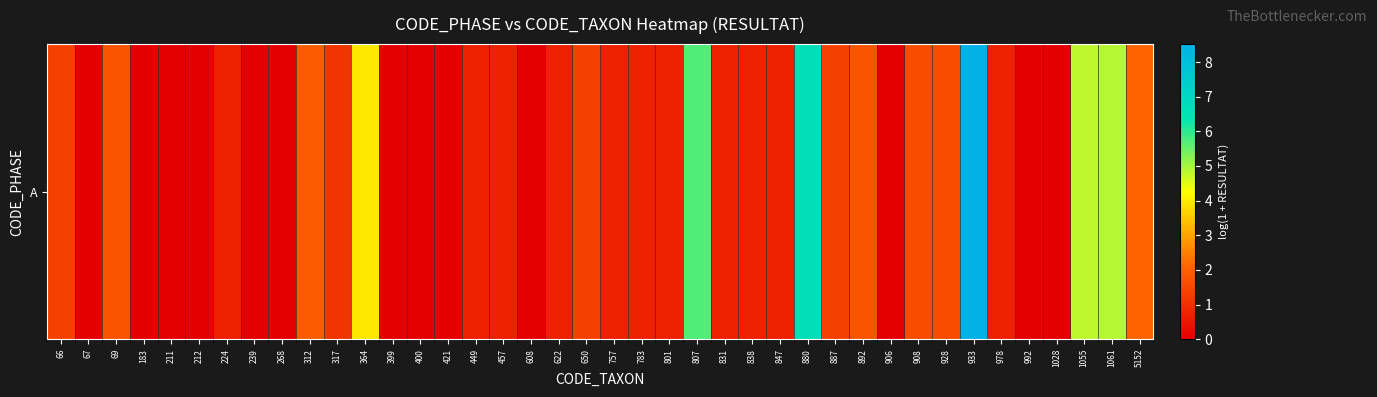

Reading right to left, transcribe all the data shown in this chart.

5152=2.1	1061=4.9	1055=4.8	1028=0.0	992=0.0	978=0.7	933=8.5	928=1.6	908=1.6	906=0.0	892=1.8	887=1.4	880=6.6	847=0.7	838=0.7	831=0.7	807=5.7	801=0.7	783=0.7	757=0.7	650=1.4	622=0.7	608=0.0	457=0.7	449=0.7	421=0.0	400=0.0	399=0.0	364=3.9	317=1.1	312=1.9	268=0.0	239=0.0	224=0.7	212=0.0	211=0.0	183=0.0	69=1.8	67=0.0	66=1.4